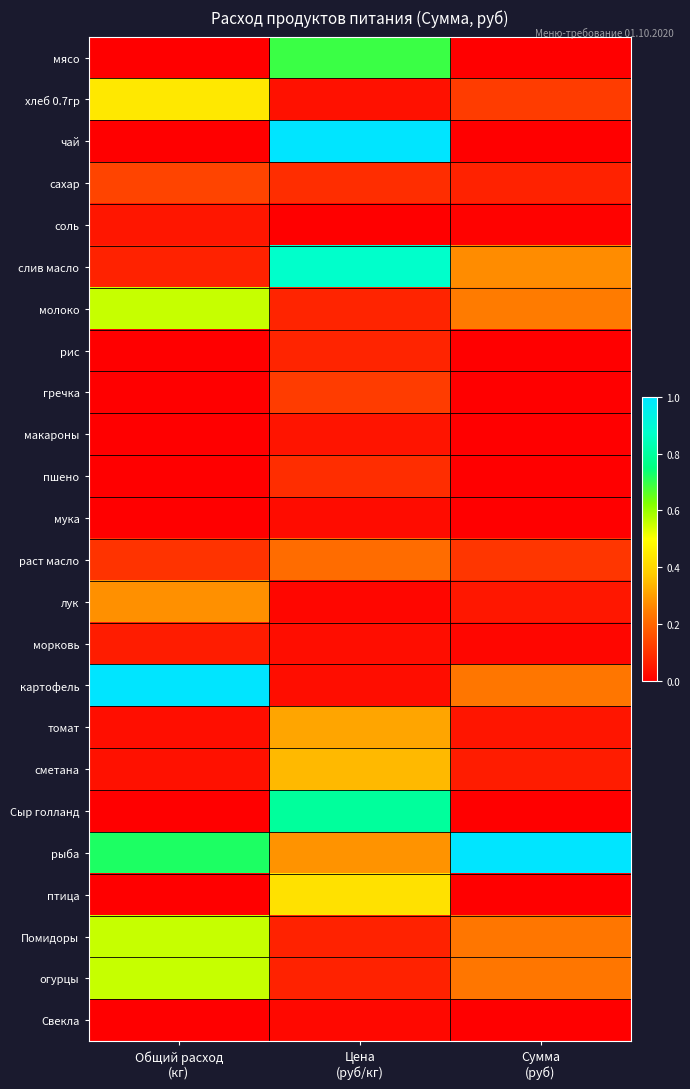

How many series are shown in this chart?

24